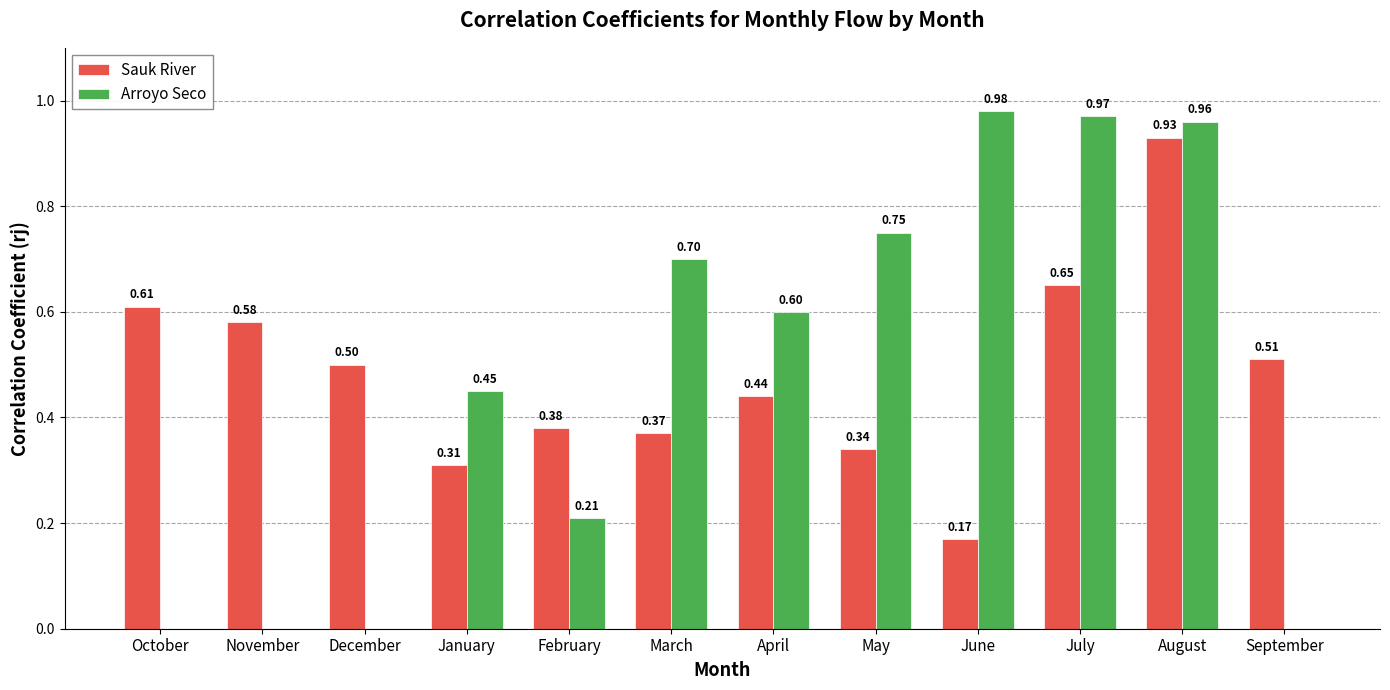

The Arroyo Seco series shows 0.4 at December. True or false?

False